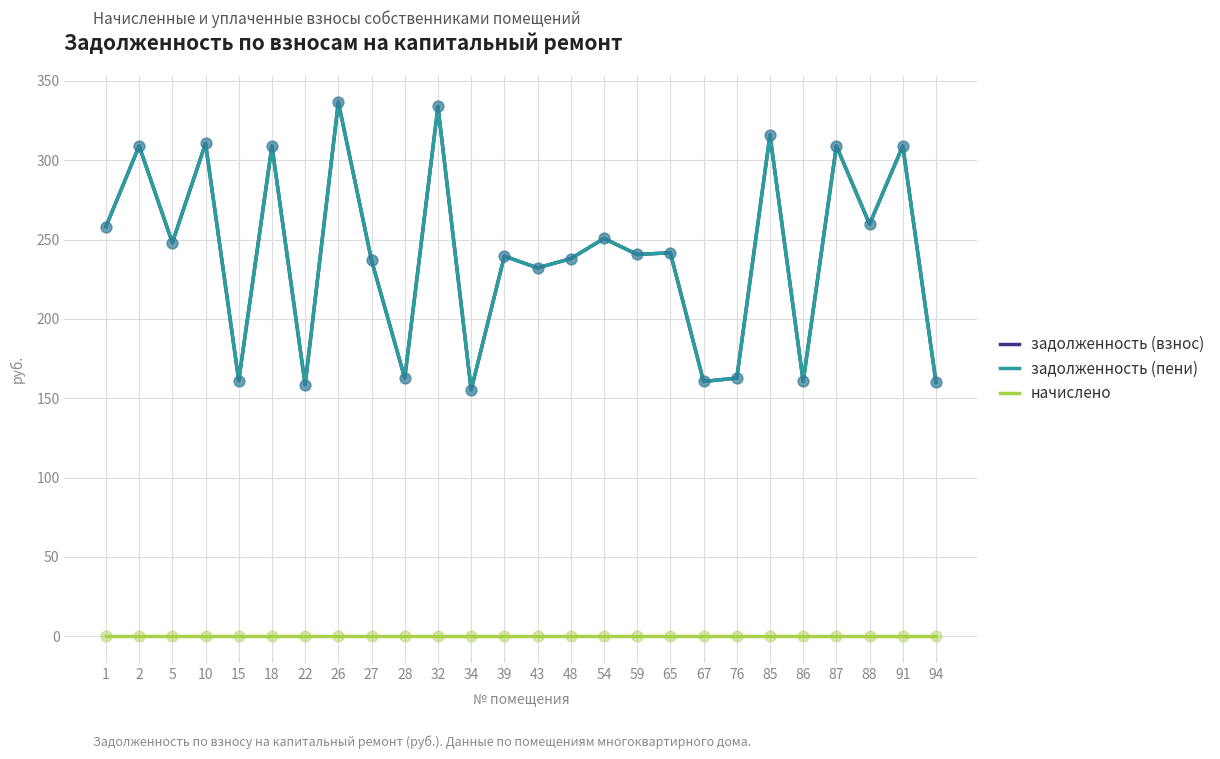

What are all the series names shown in the legend?

задолженность (взнос), задолженность (пени), начислено